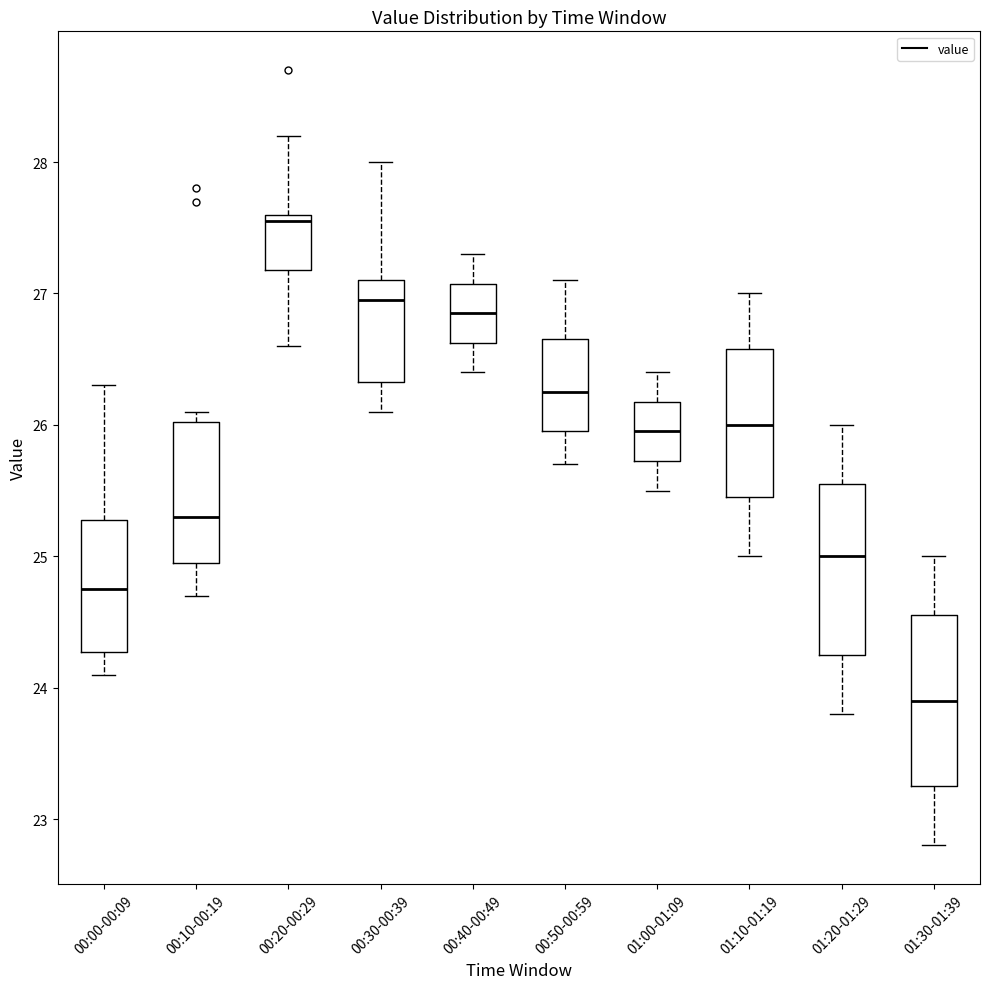

Which box's median line is the lowest?

01:30-01:39